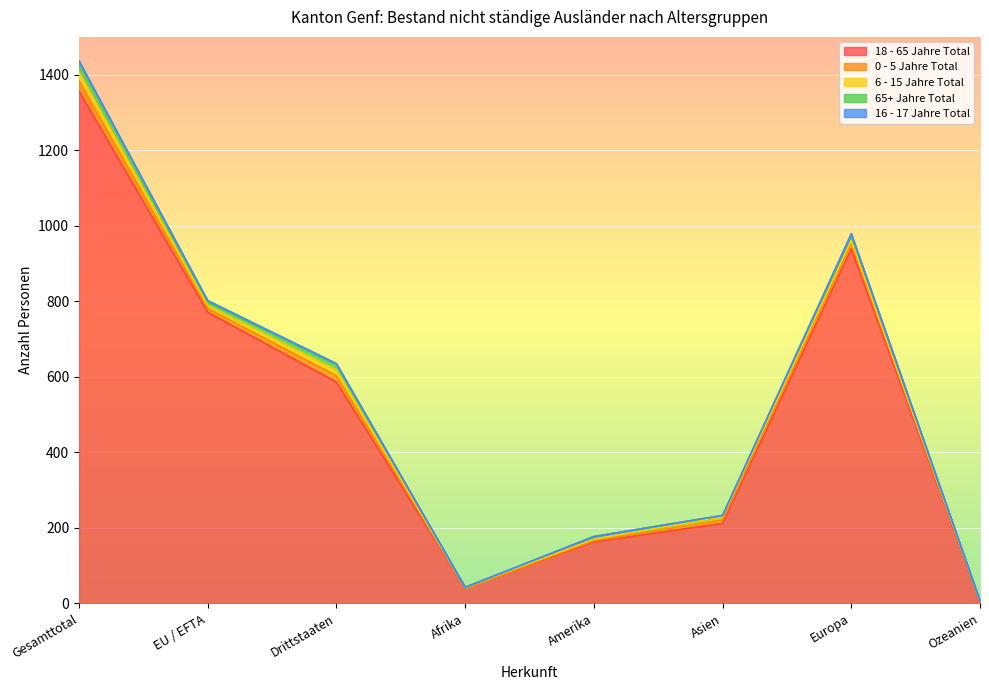

Reading left to right, extract all data points from this chart.

18 - 65 Jahre Total: Gesamttotal=1357	EU / EFTA=771	Drittstaaten=586	Afrika=41	Amerika=163	Asien=212	Europa=939	Ozeanien=4
0 - 5 Jahre Total: Gesamttotal=27	EU / EFTA=10	Drittstaaten=17	Afrika=0	Amerika=3	Asien=9	Europa=14	Ozeanien=1
6 - 15 Jahre Total: Gesamttotal=23	EU / EFTA=8	Drittstaaten=15	Afrika=1	Amerika=4	Asien=9	Europa=8	Ozeanien=1
65+ Jahre Total: Gesamttotal=25	EU / EFTA=10	Drittstaaten=15	Afrika=0	Amerika=7	Asien=3	Europa=15	Ozeanien=0
16 - 17 Jahre Total: Gesamttotal=5	EU / EFTA=3	Drittstaaten=2	Afrika=1	Amerika=0	Asien=0	Europa=3	Ozeanien=1